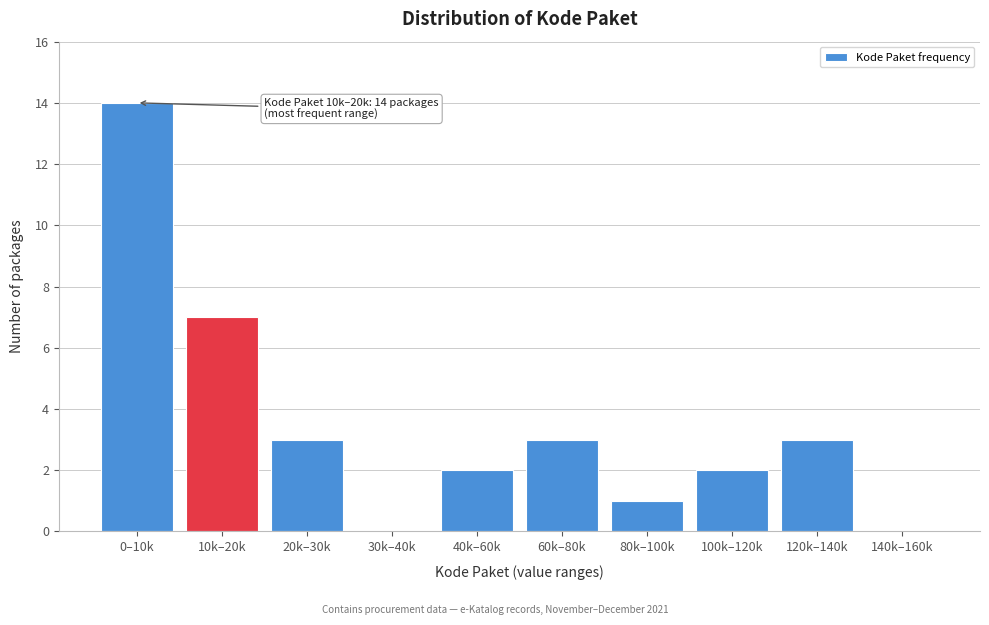

Reading left to right, extract all data points from this chart.

0–10k=14	10k–20k=7	20k–30k=3	30k–40k=0	40k–60k=2	60k–80k=3	80k–100k=1	100k–120k=2	120k–140k=3	140k–160k=0